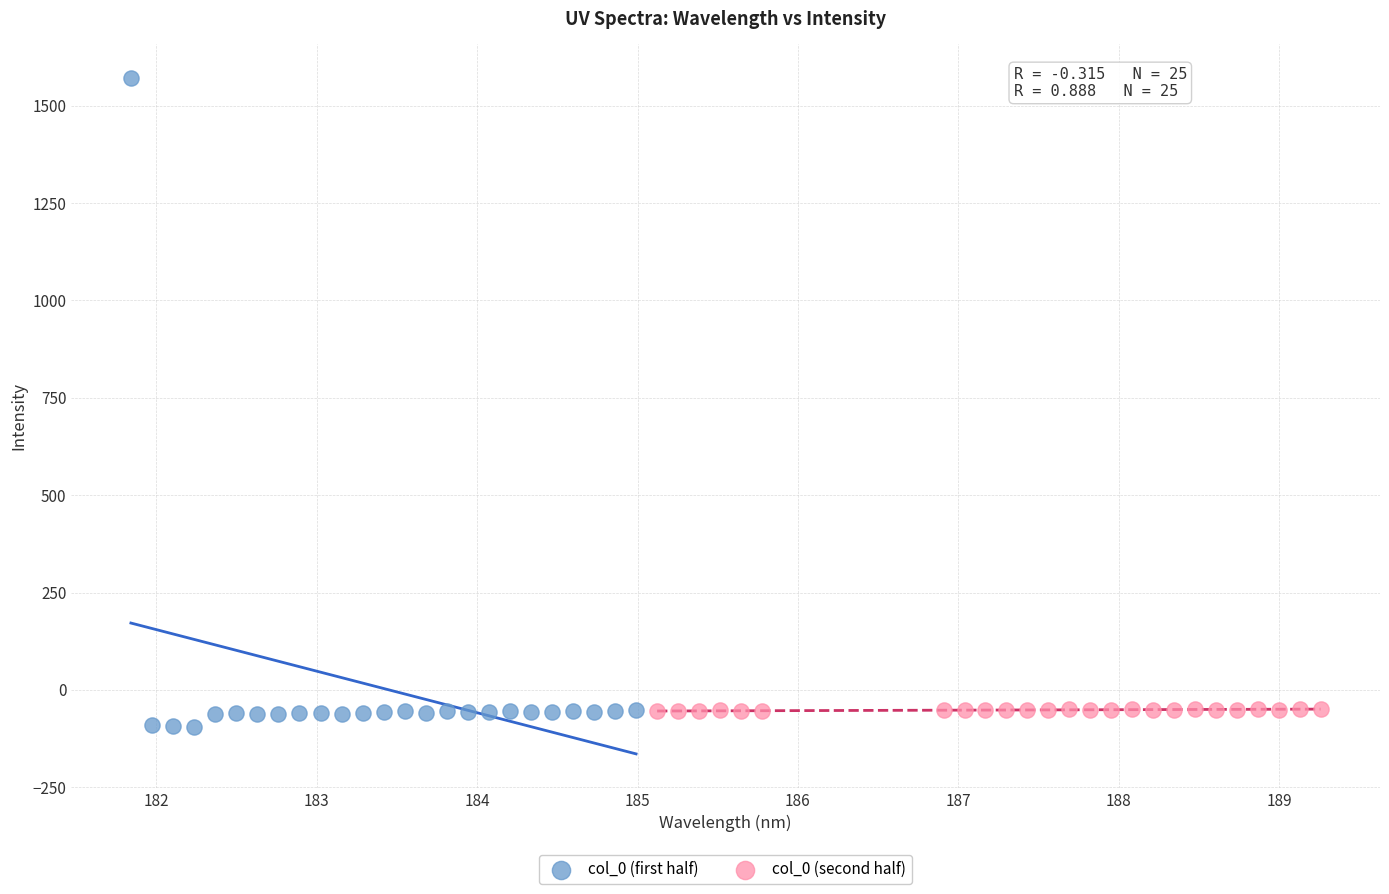

Which series reaches the maximum Y coordinate?

col_0 (first half)